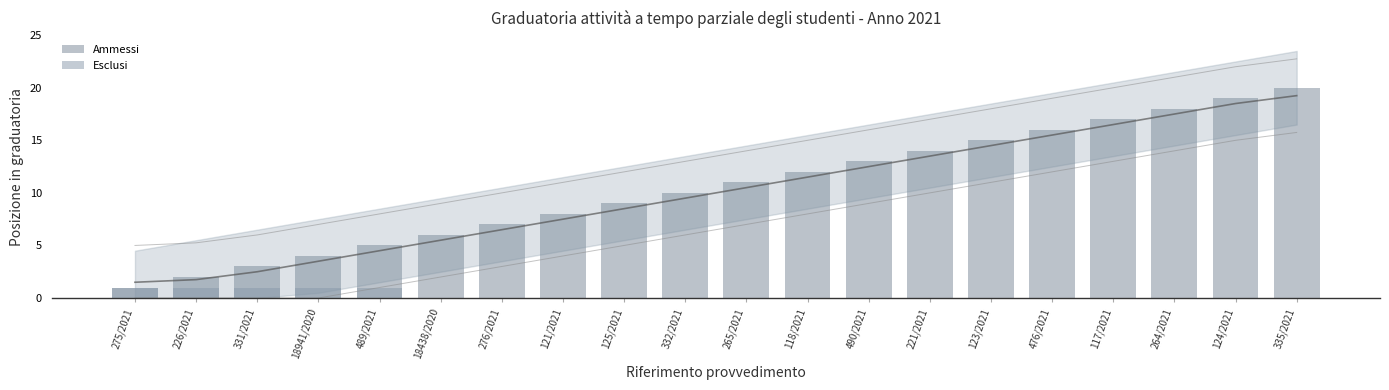

What is the greatest value displayed?

20